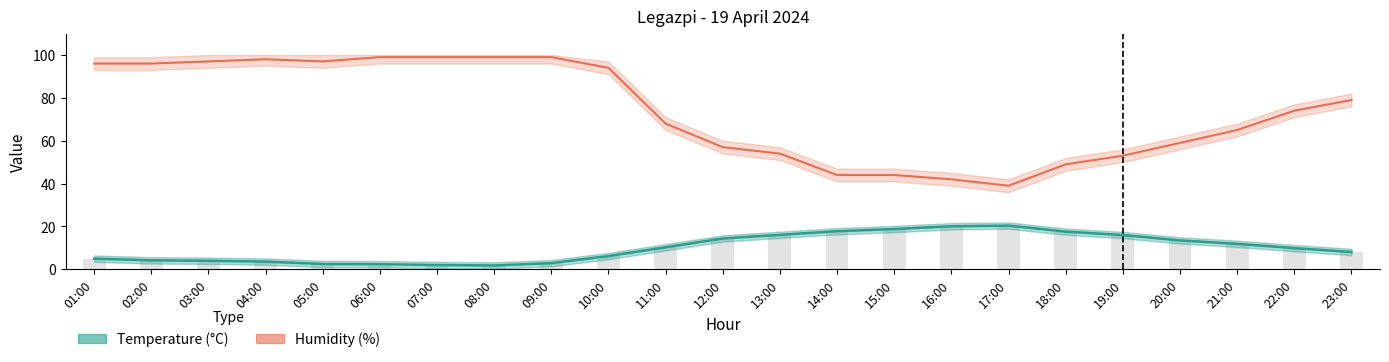

Which has a higher value, 20:00 or 14:00?

14:00